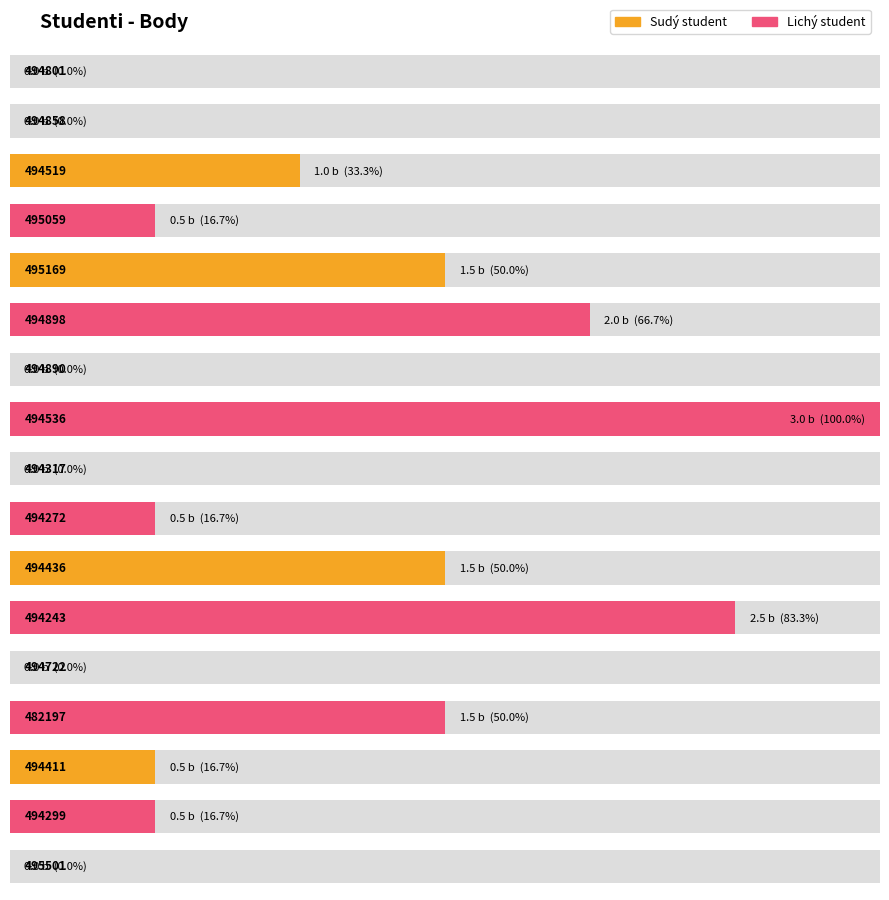

List the labels in order of value, smallest first.

494801, 494858, 494890, 494317, 494722, 495501, 495059, 494272, 494411, 494299, 494519, 495169, 494436, 482197, 494898, 494243, 494536